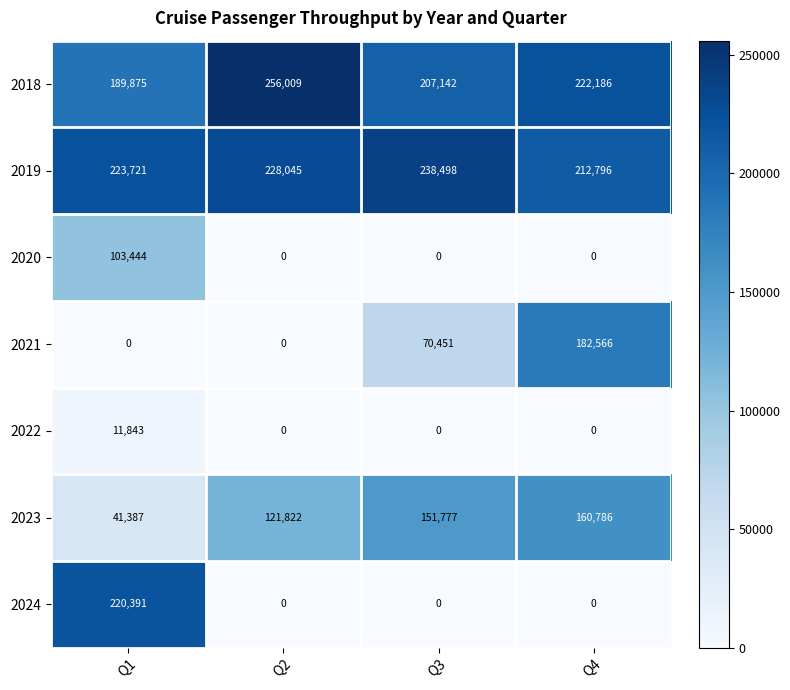

The 2021 series shows 0 at Q1. True or false?

True